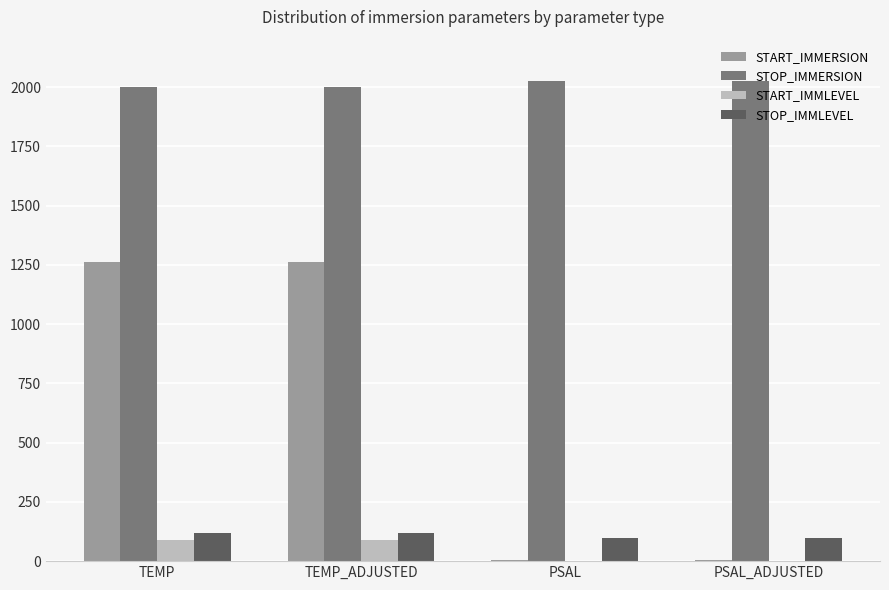

How many categories are shown in the chart?

4